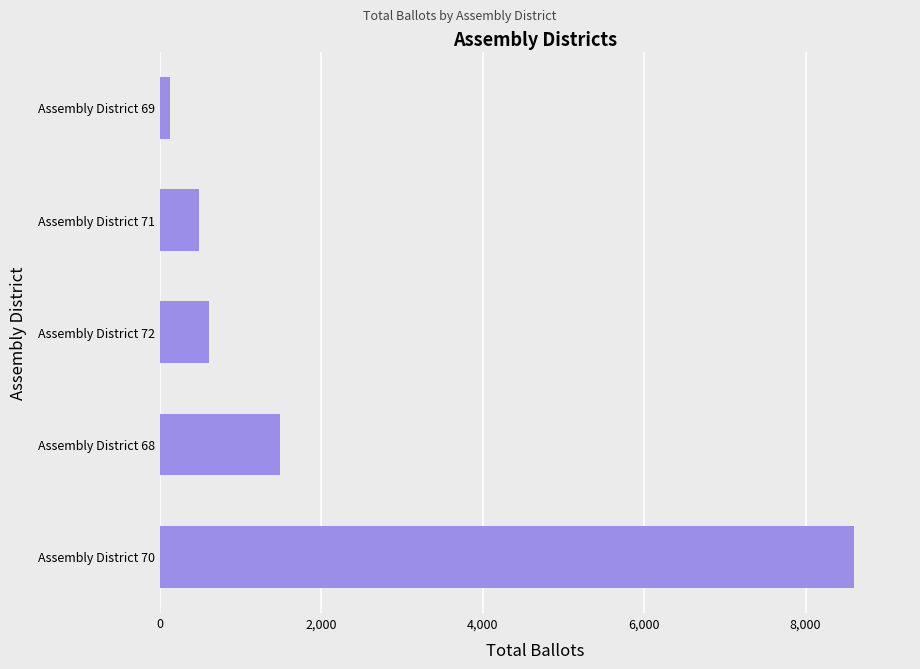

What is the change in value from Assembly District 70 to Assembly District 71?

-8123